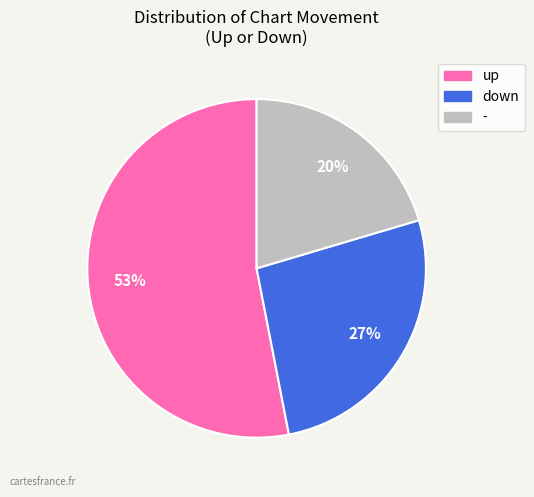

Which category has the smallest portion of the pie?

-